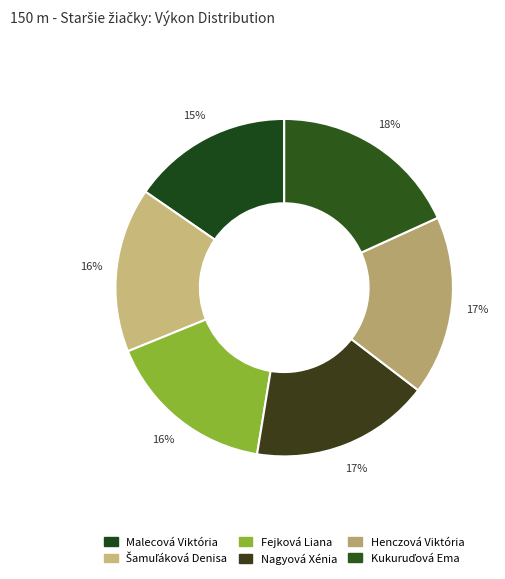

To the nearest percent, what percentage of the pie is Šamuľáková Denisa?

16%